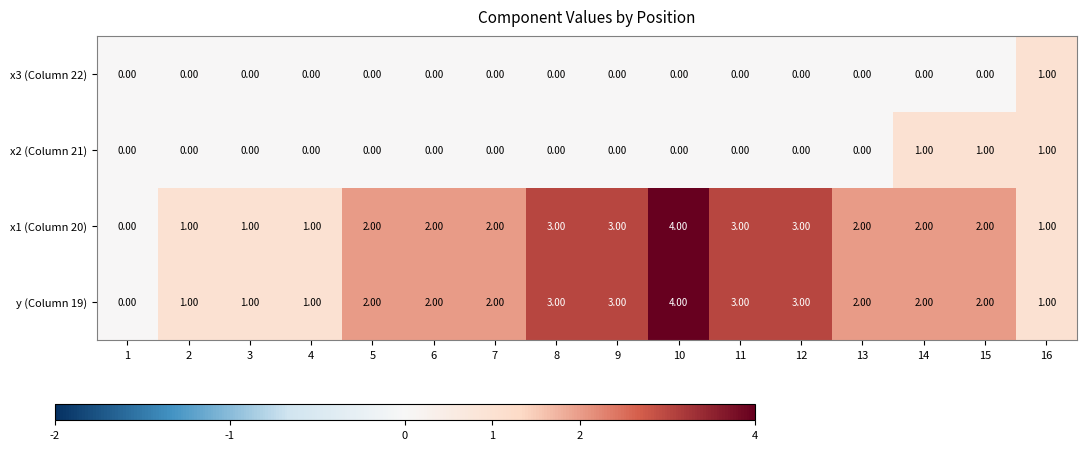

Is the value of x3 (Column 22) at 7 greater than the value of y (Column 19) at 6?

No